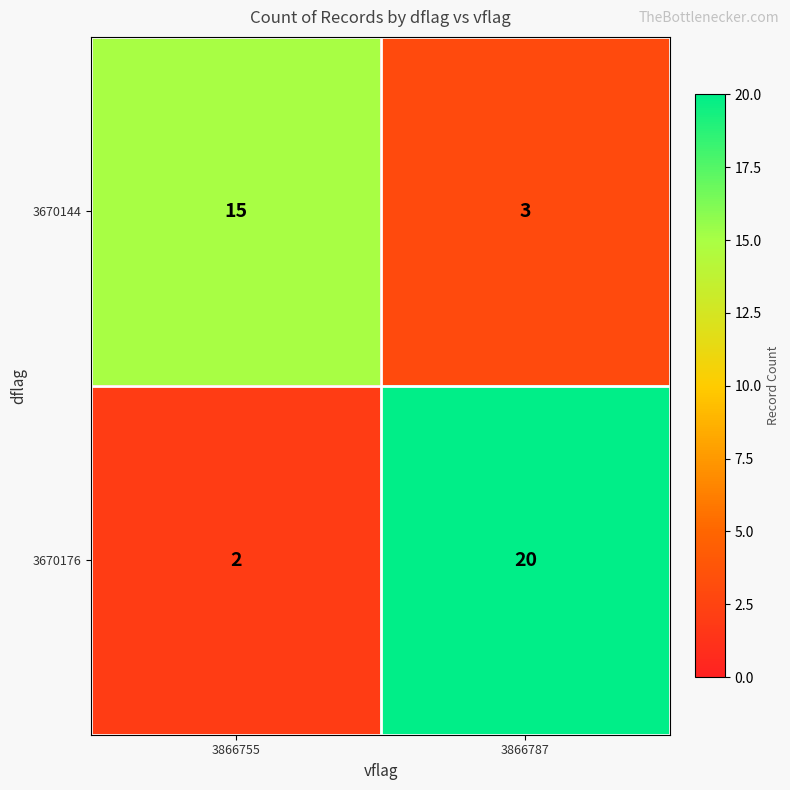

Reading left to right, transcribe all the data shown in this chart.

3670144: 3866755=15	3866787=3
3670176: 3866755=2	3866787=20